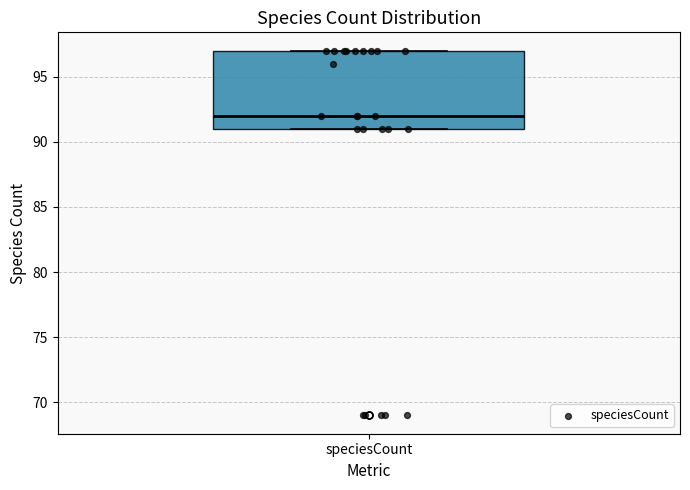

Where is the lower edge of the box for speciesCount on the y-axis? The values are not printed on the chart, so give them approximately, as read against the axis.

91